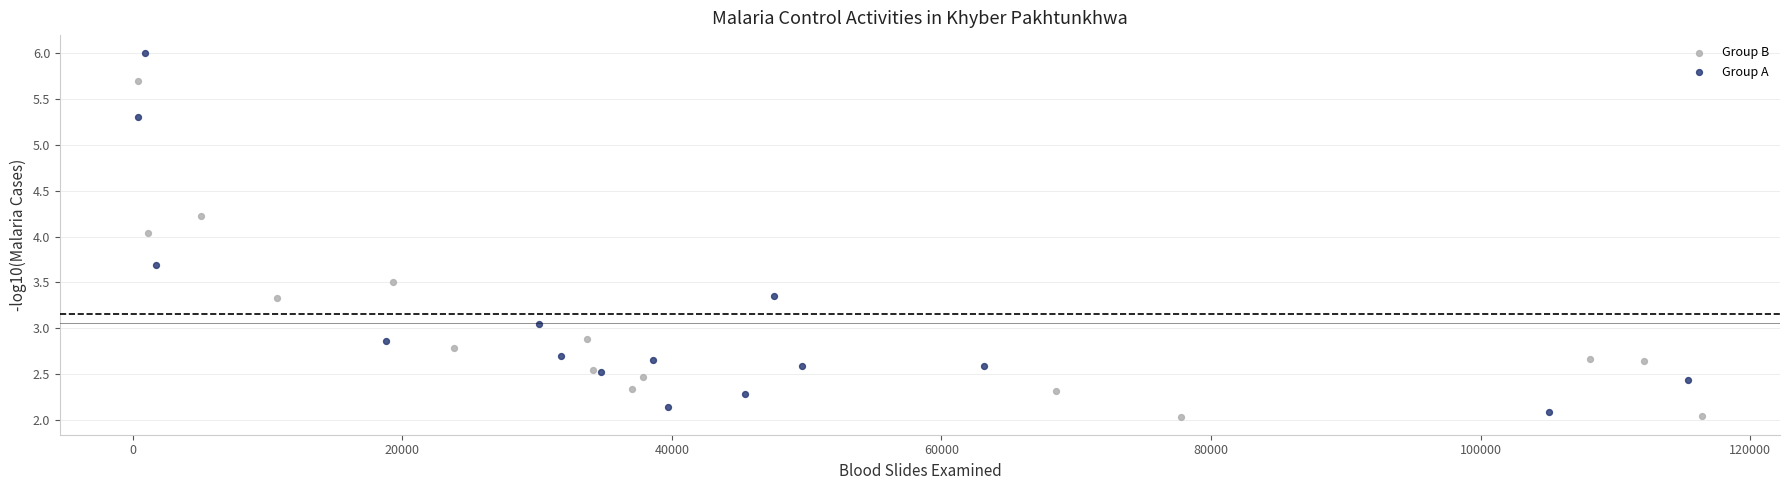

Which series has the widest spread of Y values?

Group A